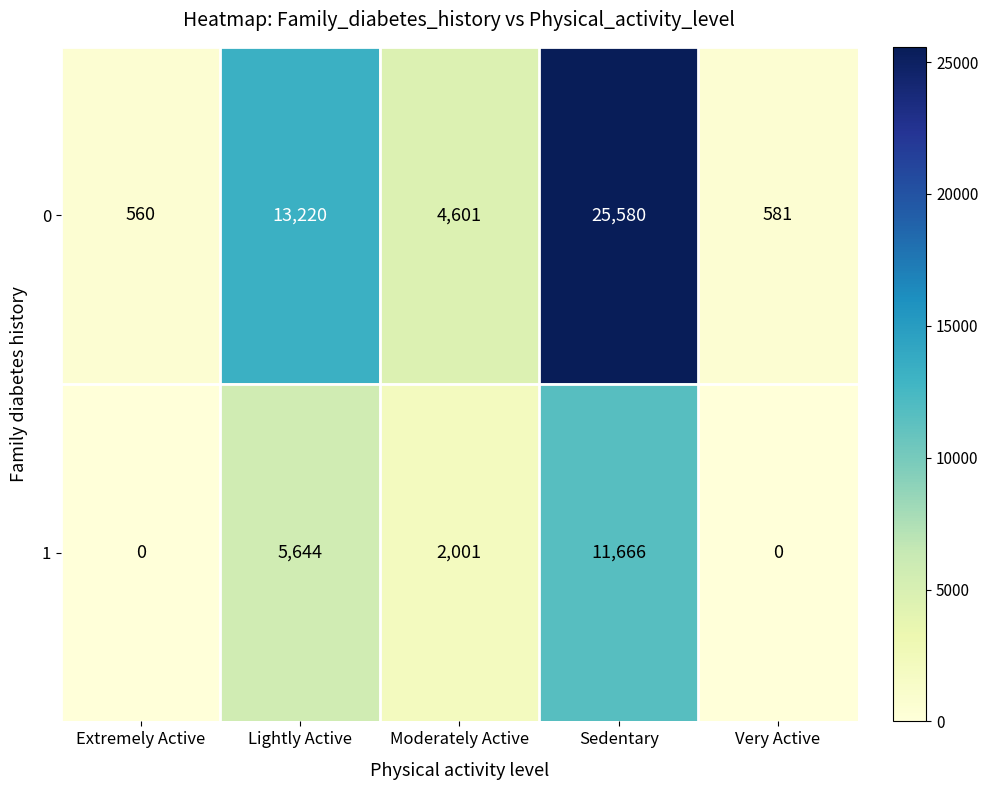

The value of 0 at Lightly Active is 13220. True or false?

True